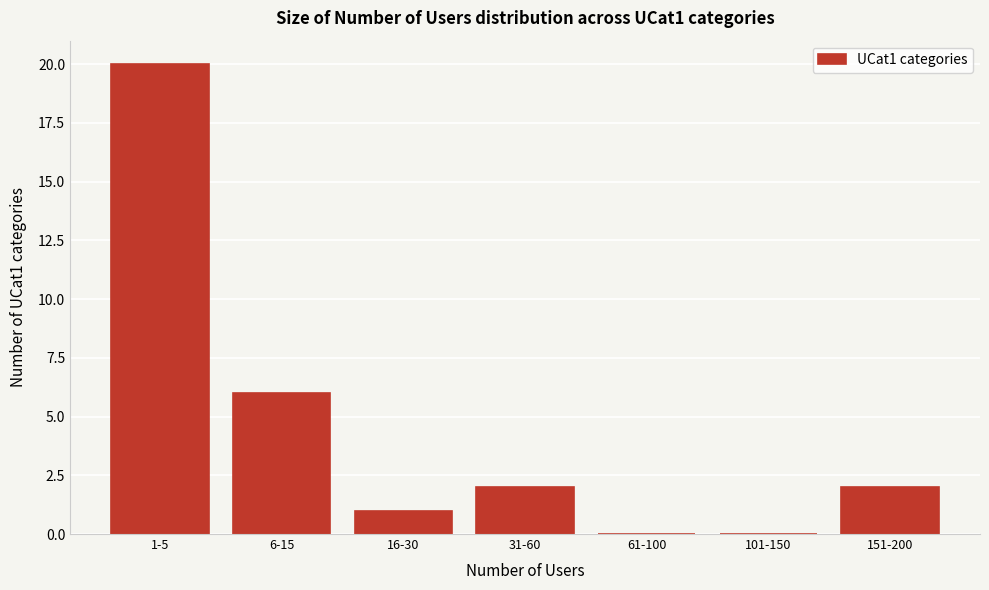

Reading left to right, extract all data points from this chart.

1-5=20	6-15=6	16-30=1	31-60=2	61-100=0	101-150=0	151-200=2